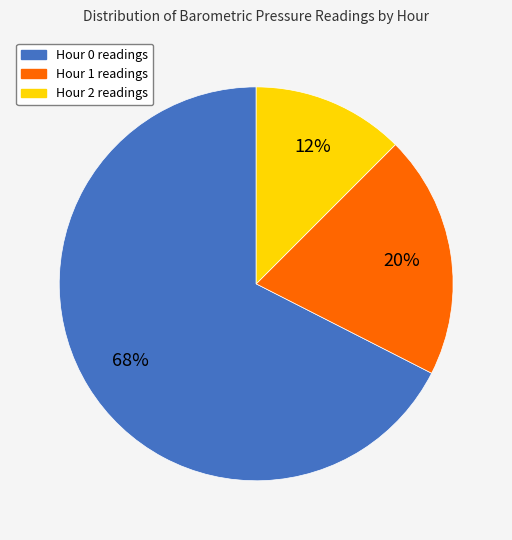

Which slice represents more than half of the pie?

Hour 0